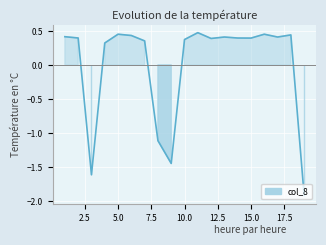

How many values are below 0?

4